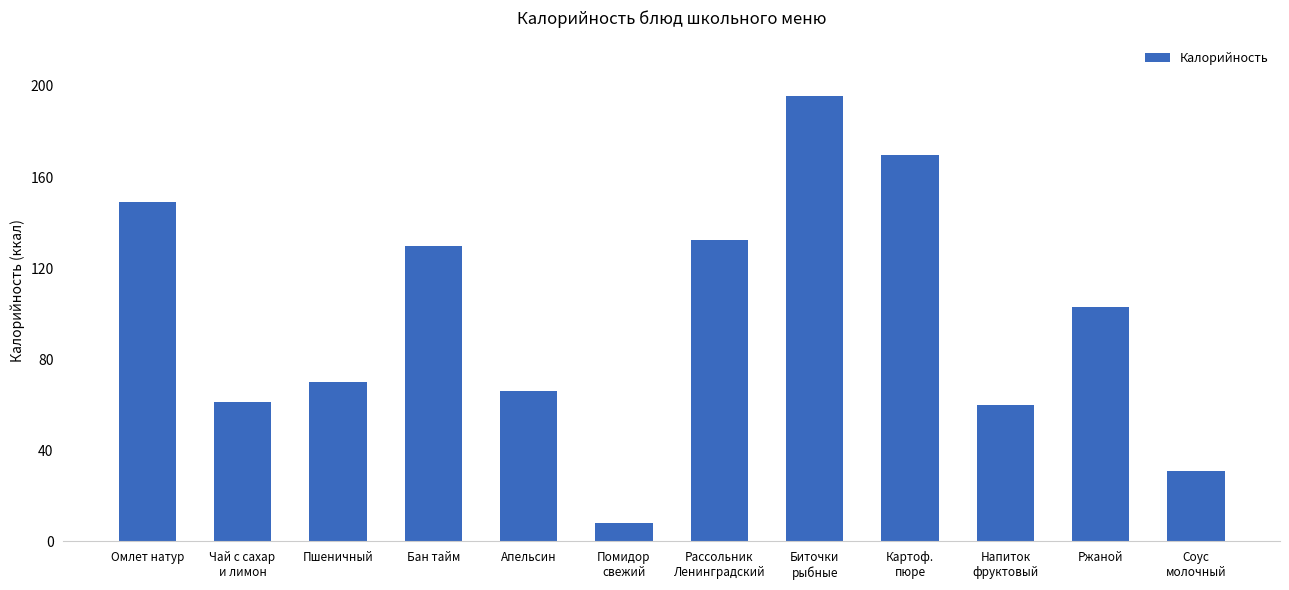

What is the label of the 8th bar from the left?

Биточки
рыбные